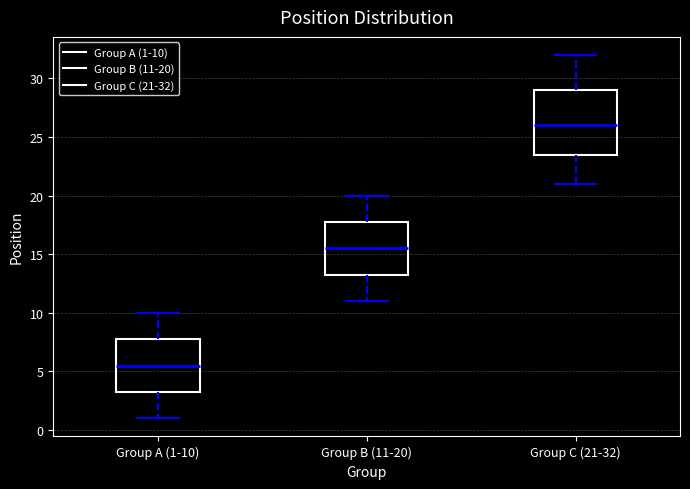

Reading left to right, read every box against the y-axis: the position of its median line, the range the box covers, and the ends of its whiskers. The values are not printed on the chart, so give them approximately, as read against the axis.

Group A (1-10): median 5.5, box 3.5 to 8.0, whiskers 1.0 to 10.0
Group B (11-20): median 15.5, box 13.5 to 18.0, whiskers 11.0 to 20.0
Group C (21-32): median 26.0, box 23.5 to 29.0, whiskers 21.0 to 32.0